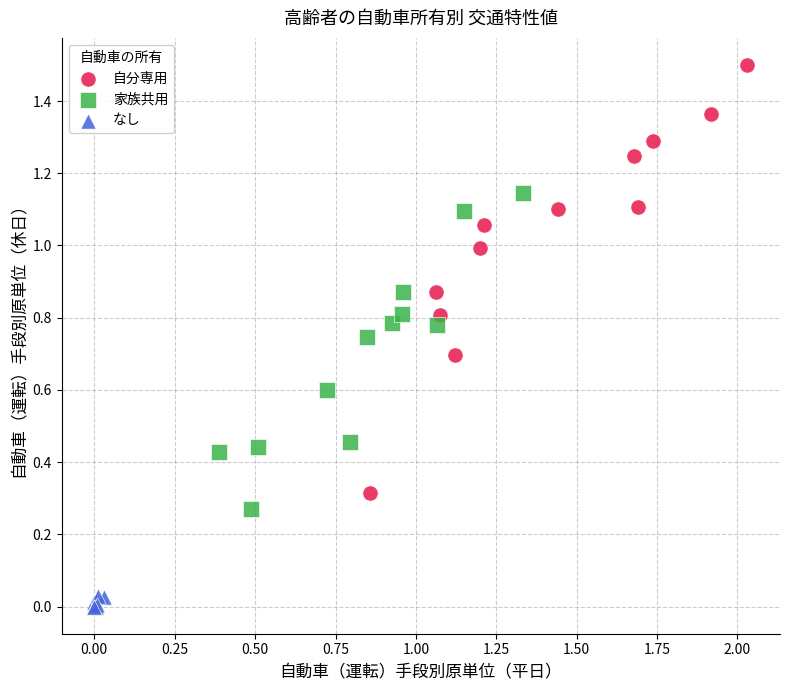

Which series has the widest spread of Y values?

自分専用